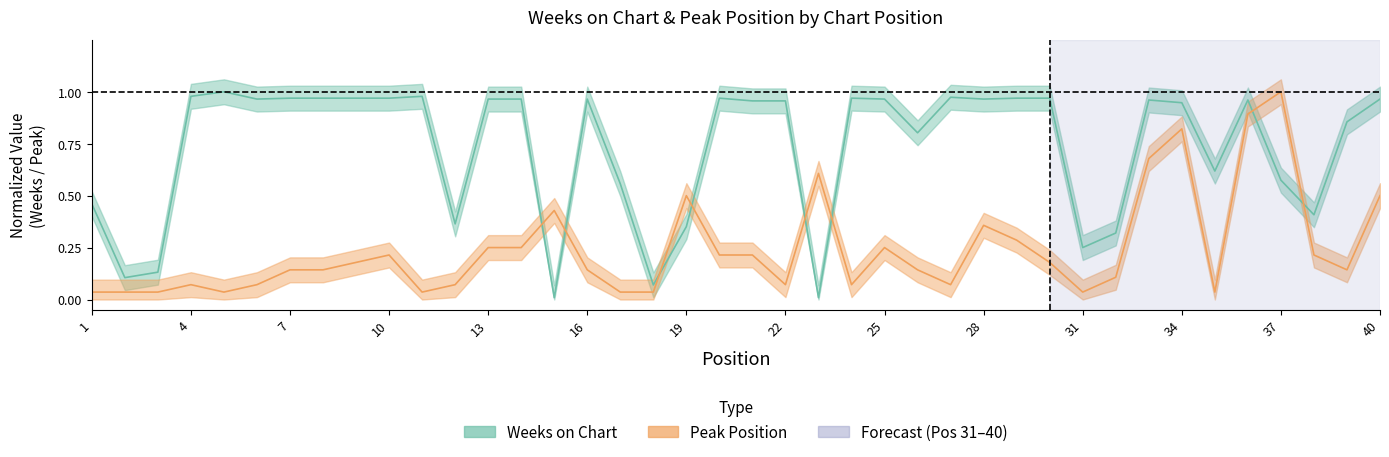

Which category has the lowest value in the Peak Position series?

1